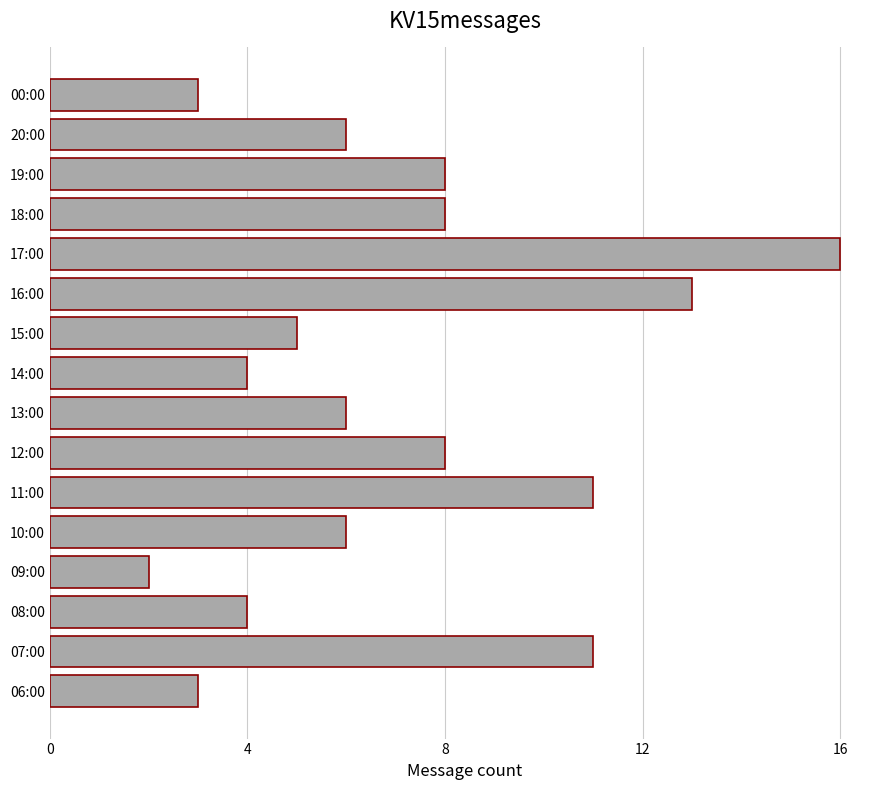

How many bars are there in total?

16